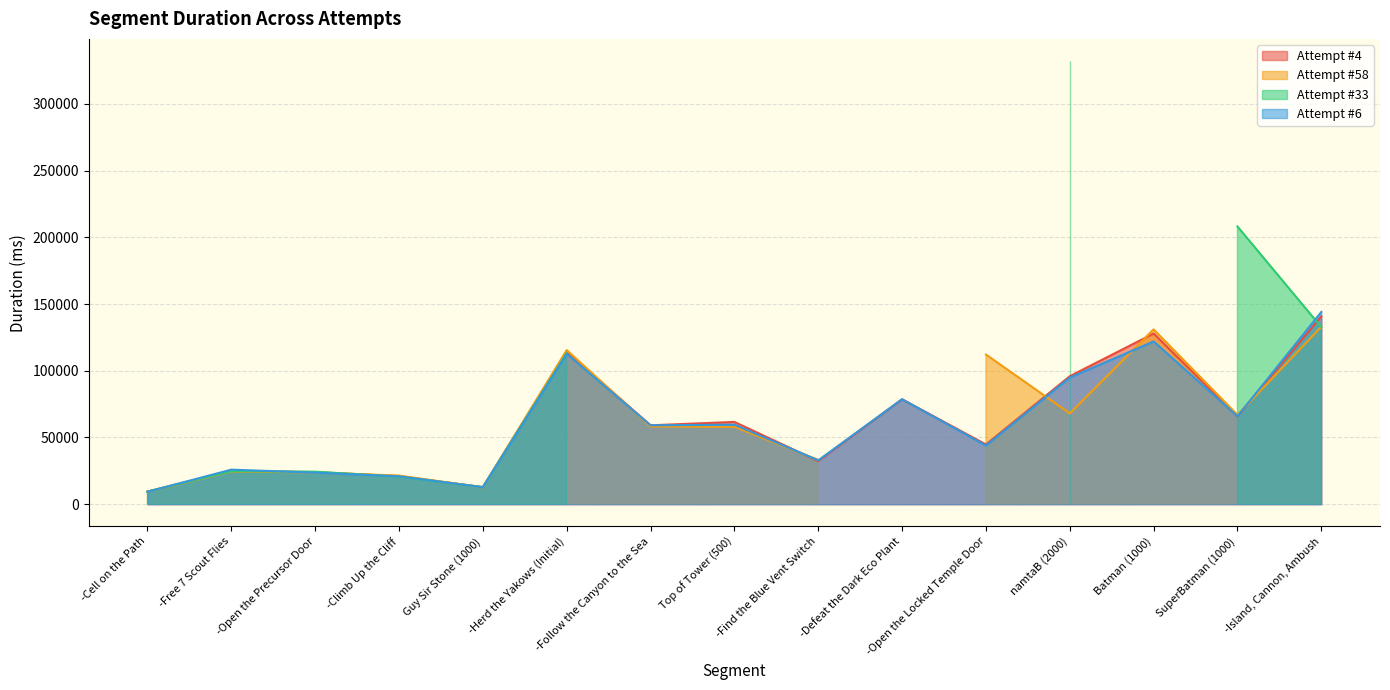

Where is the first local maximum for Attempt #4?

-Free 7 Scout Flies